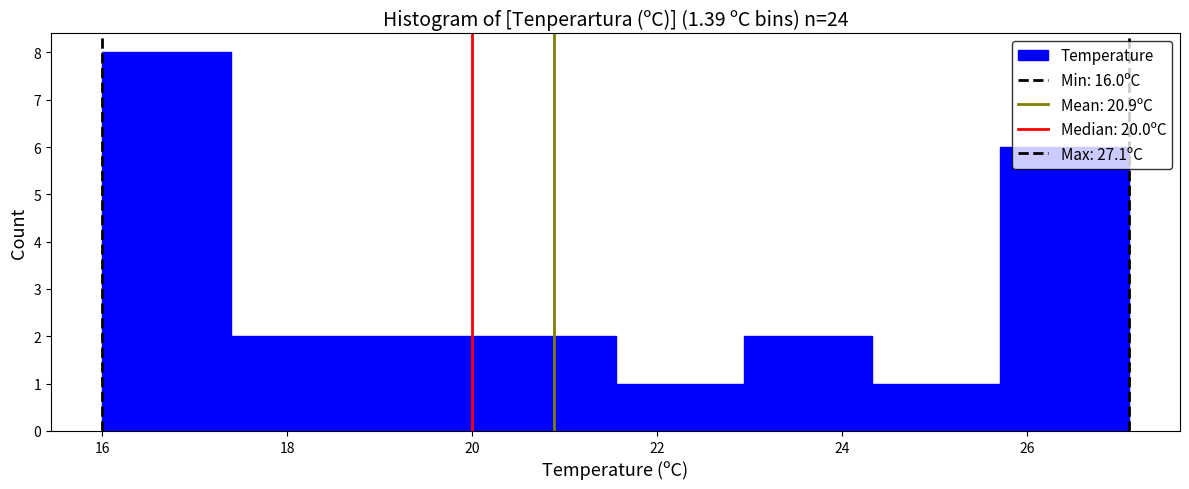

Reading left to right, transcribe this chart: for each bar, give the range it covers on the x-axis and its height. Neither the bar edges nor the heights are printed on the chart, so give them approximately, as read against the axes.

16.0 to 17.4: 8
17.4 to 18.8: 2
18.8 to 20.2: 2
20.2 to 21.6: 2
21.6 to 23.0: 1
23.0 to 24.4: 2
24.4 to 25.8: 1
25.8 to 27.2: 6